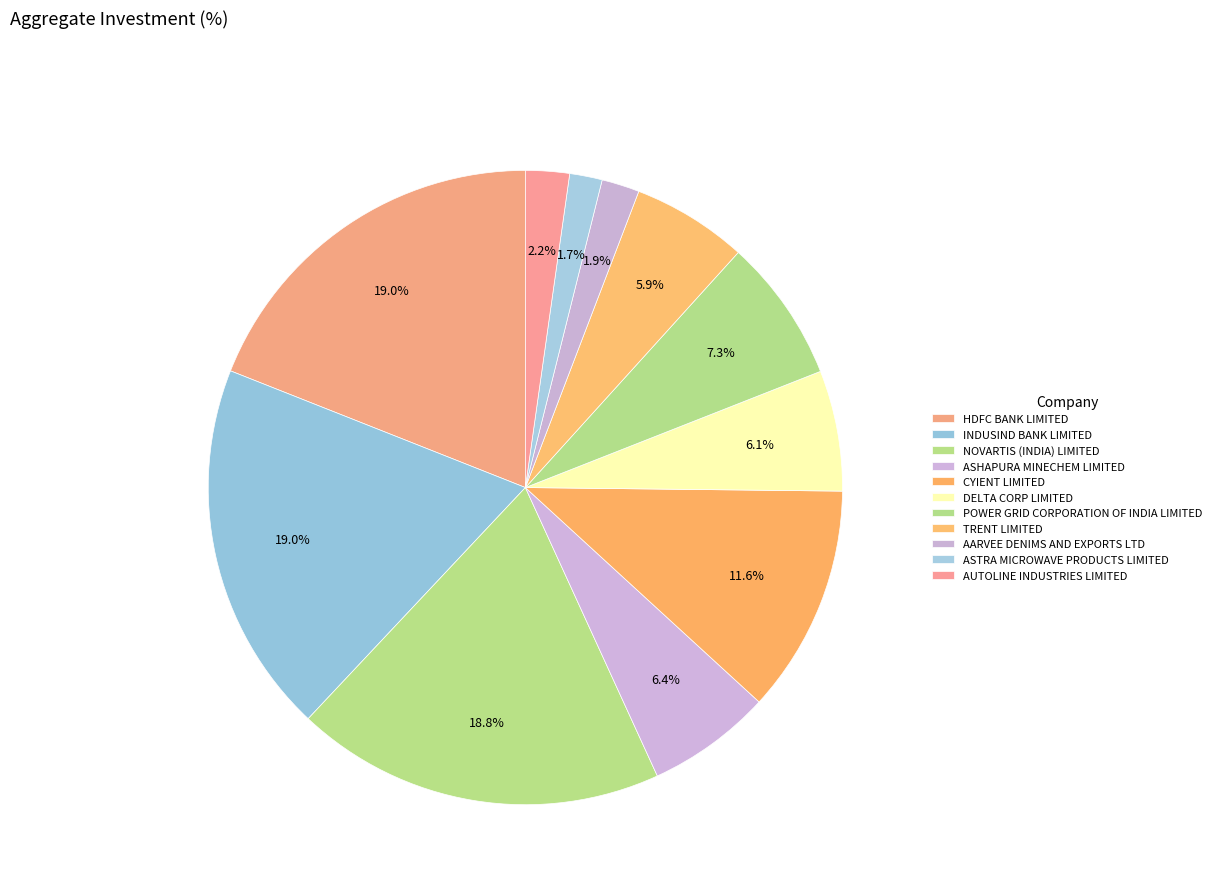

Count the number of slices in the pie.

11